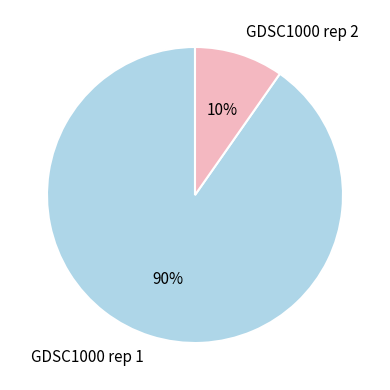

Does any single category account for the majority?

Yes